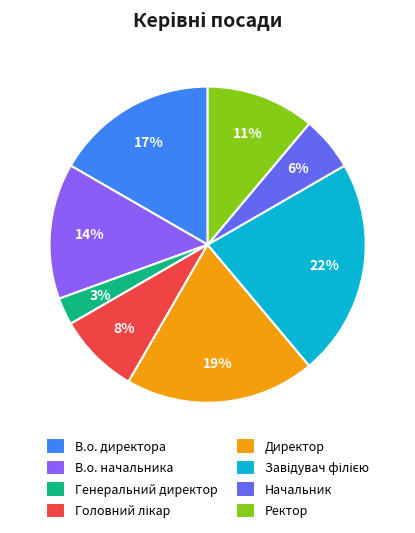

What is the ratio of the value at В.о. начальника to the value at Директор?

0.7